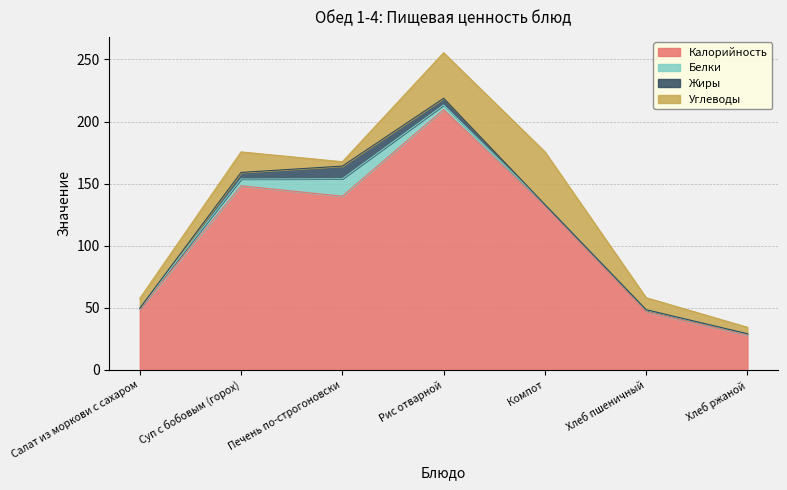

Does the chart display data point markers on the line(s)?

No